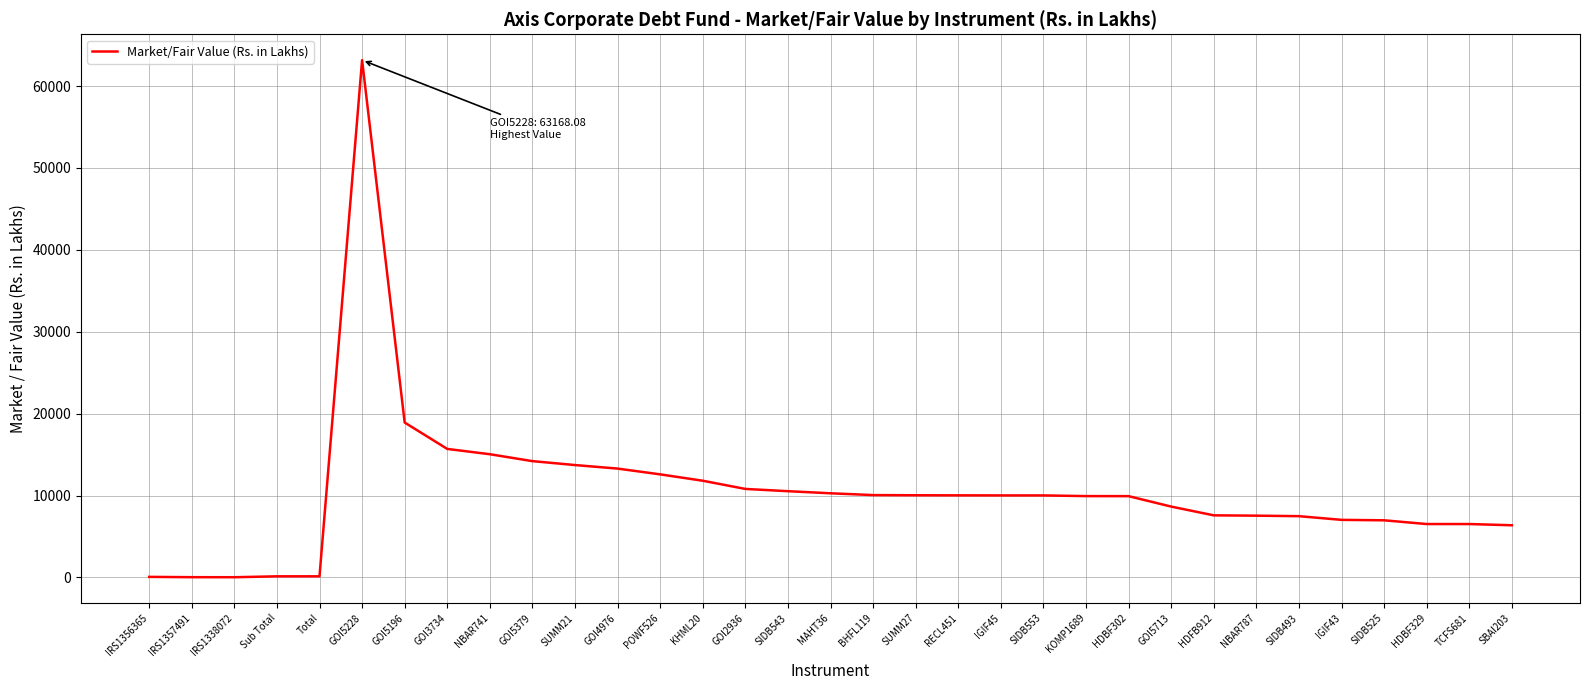

How many values are below 10020?

16